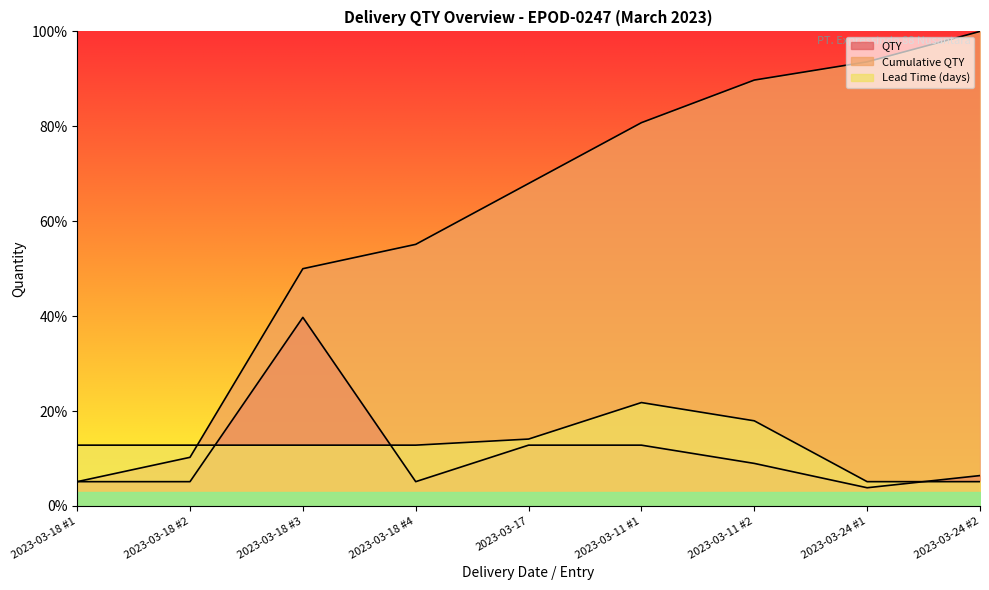

What is the total value across all series at 2023-03-11 #1?

115.4